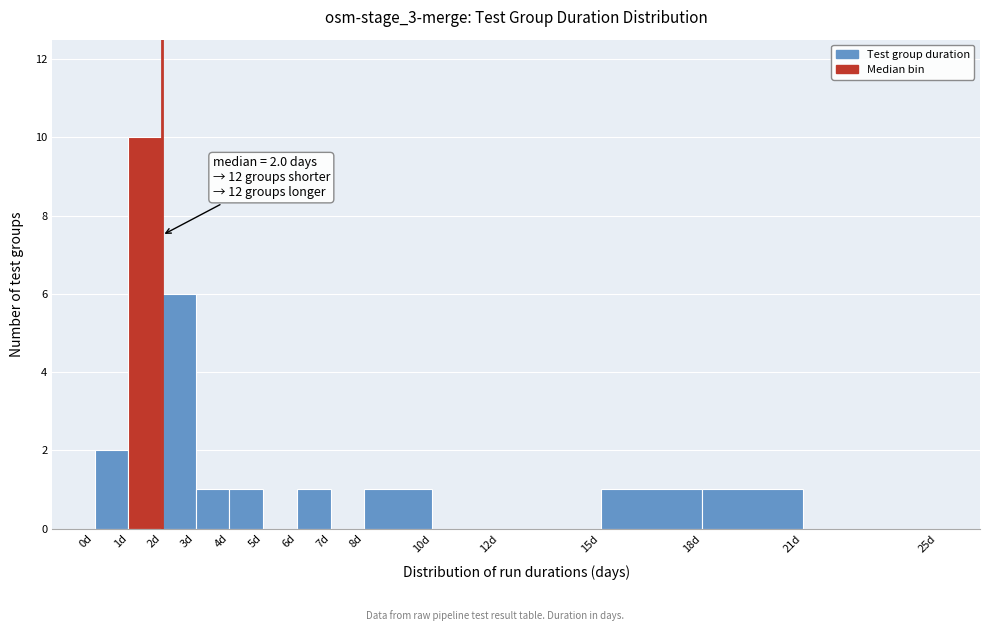

Over which range of the x-axis is the bar tallest?

1 to 2